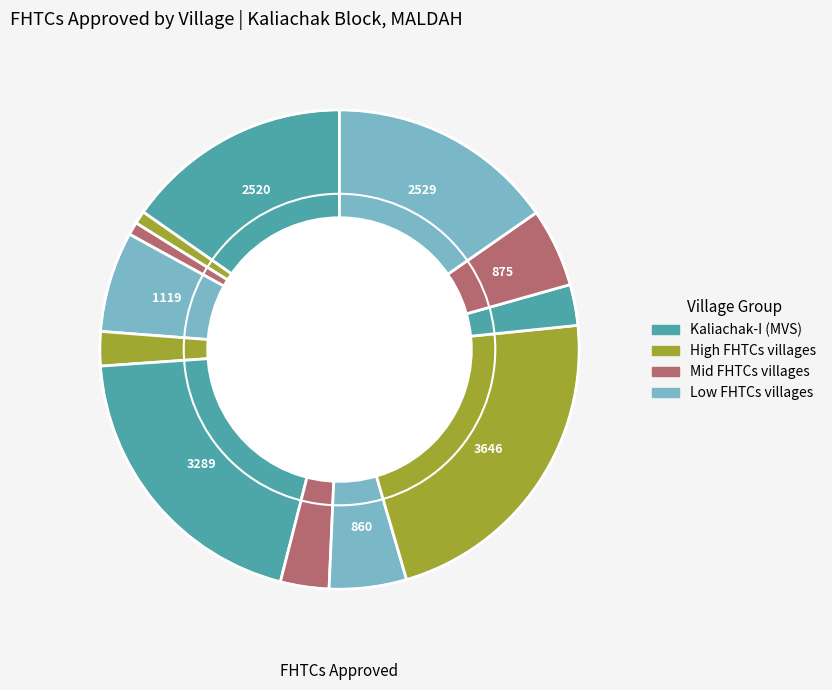

How many slices are in this pie chart?

12